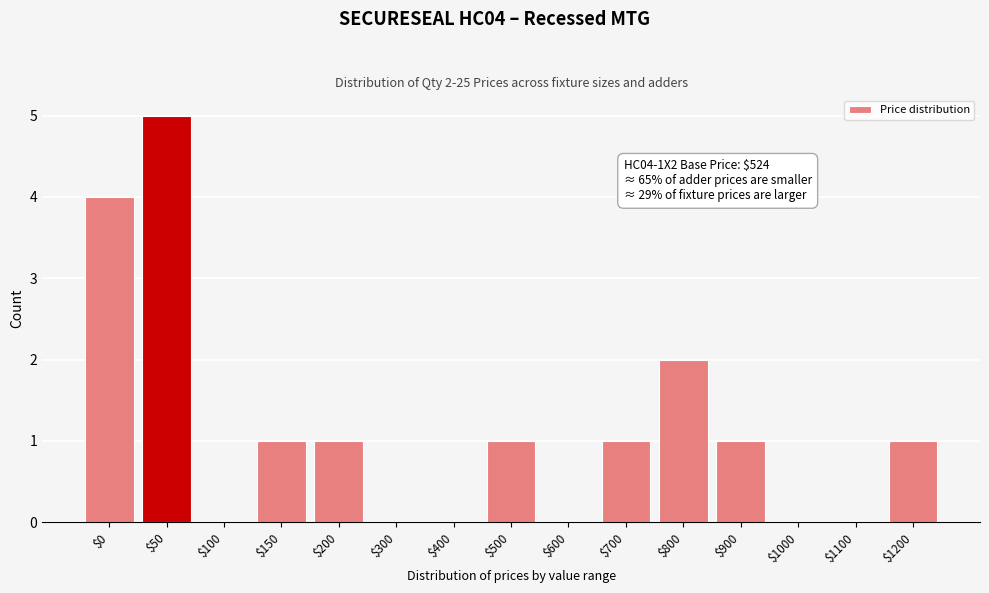

What is the greatest value displayed?

5